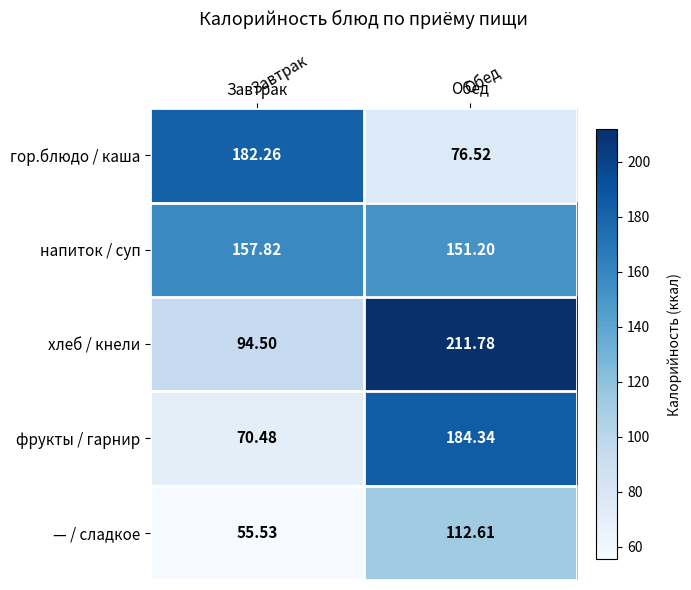

Which category has the lowest value across all series?

Завтрак